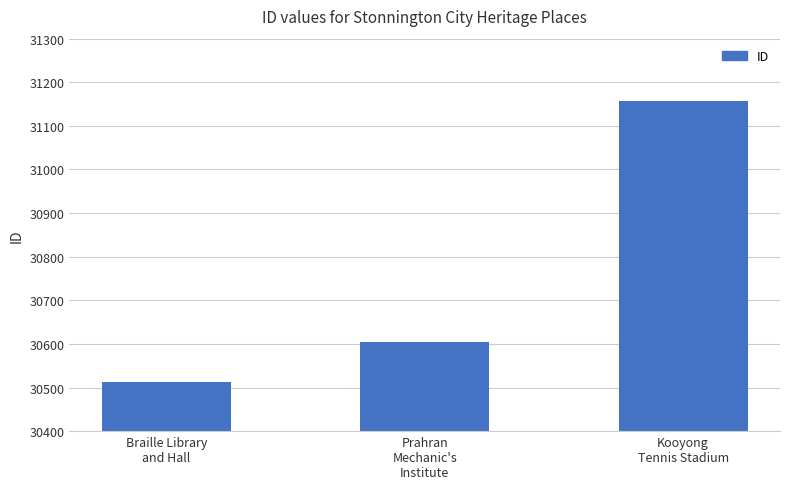

Is it true that the value at Kooyong
Tennis Stadium is 31156?

True